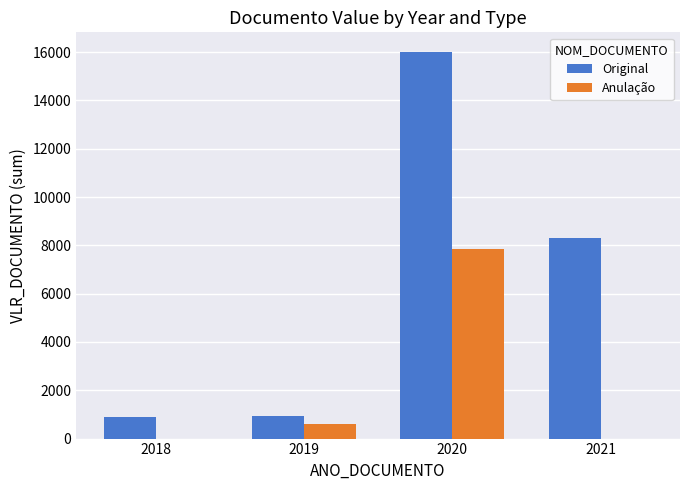

Which label corresponds to the largest value in the chart?

2020